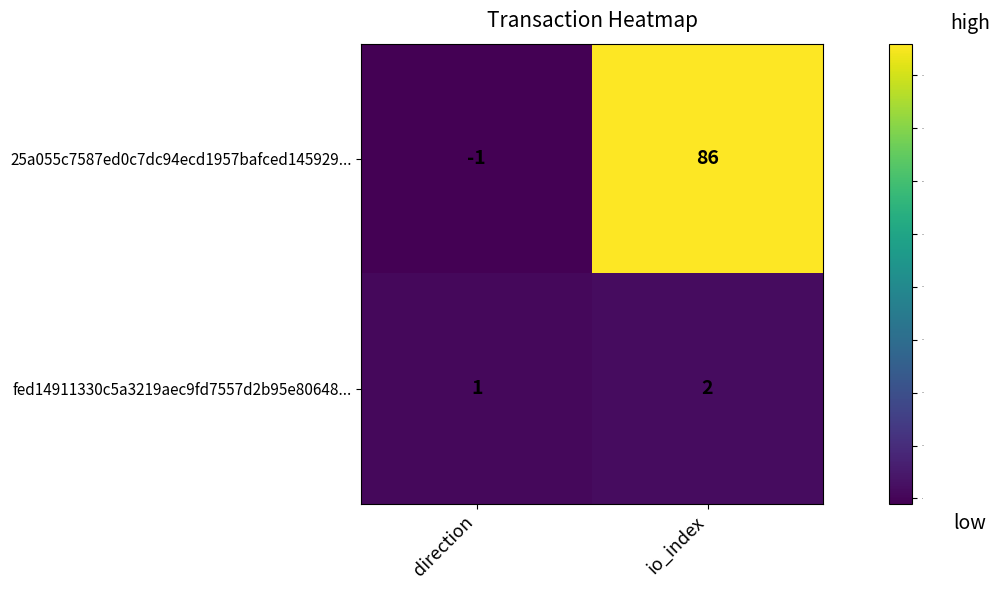

What is the difference between the maximum and minimum values in the fed14911330c5a3219aec9fd7557d2b95e80648... series?

1